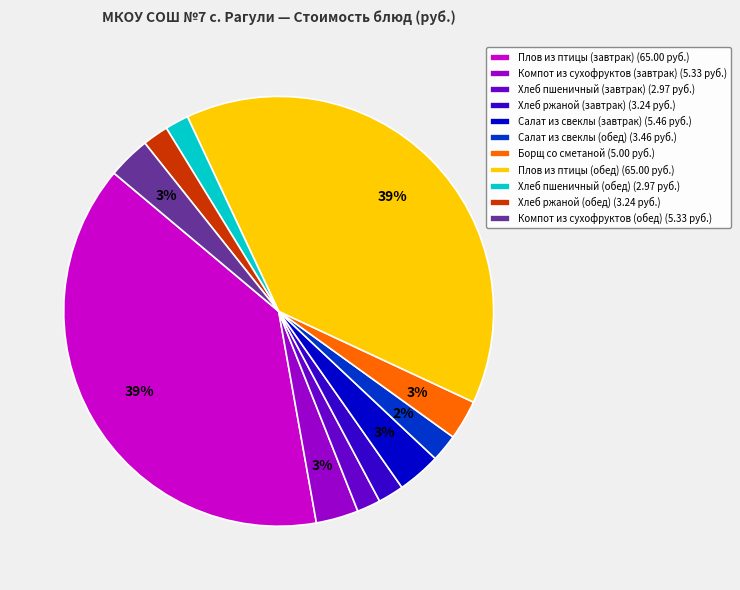

Is there a majority slice in this chart?

No